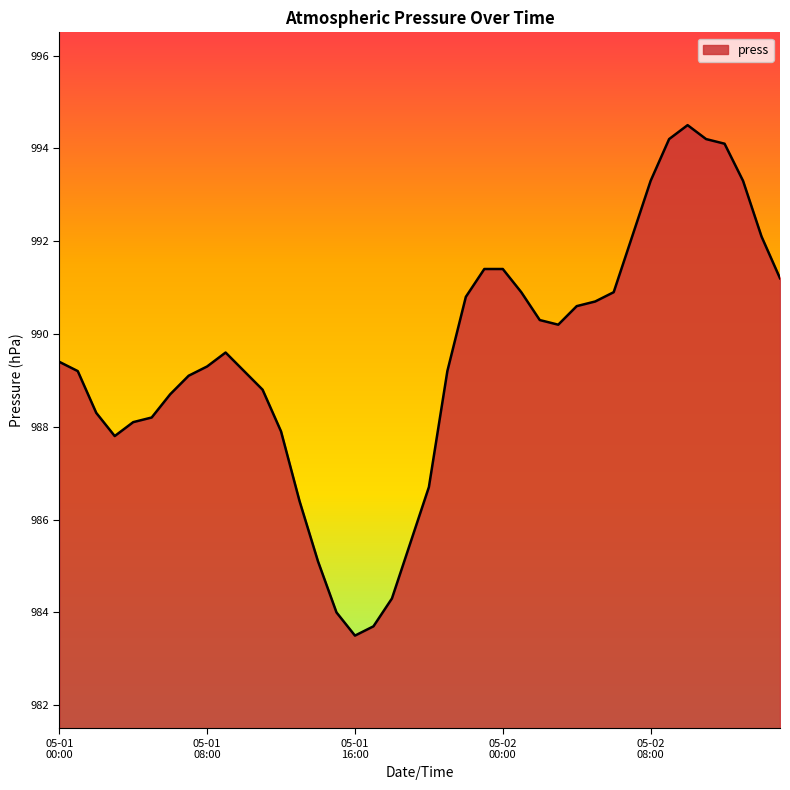

What is the maximum value shown in the chart?

994.5